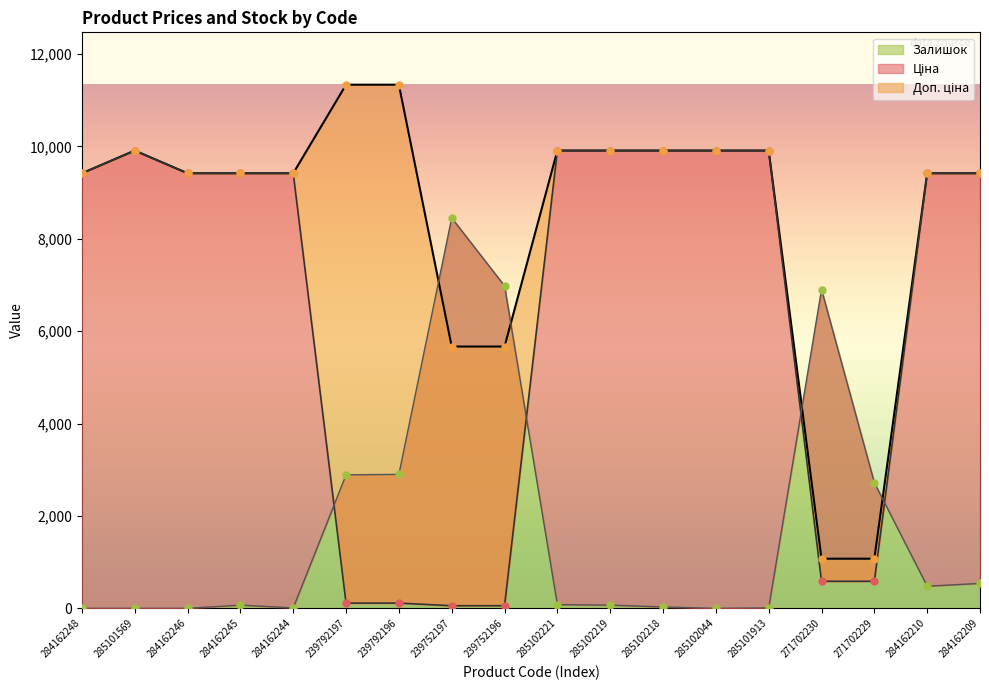

Is the value of Залишок at 239752196 greater than the value of Доп. ціна at 285102221?

No